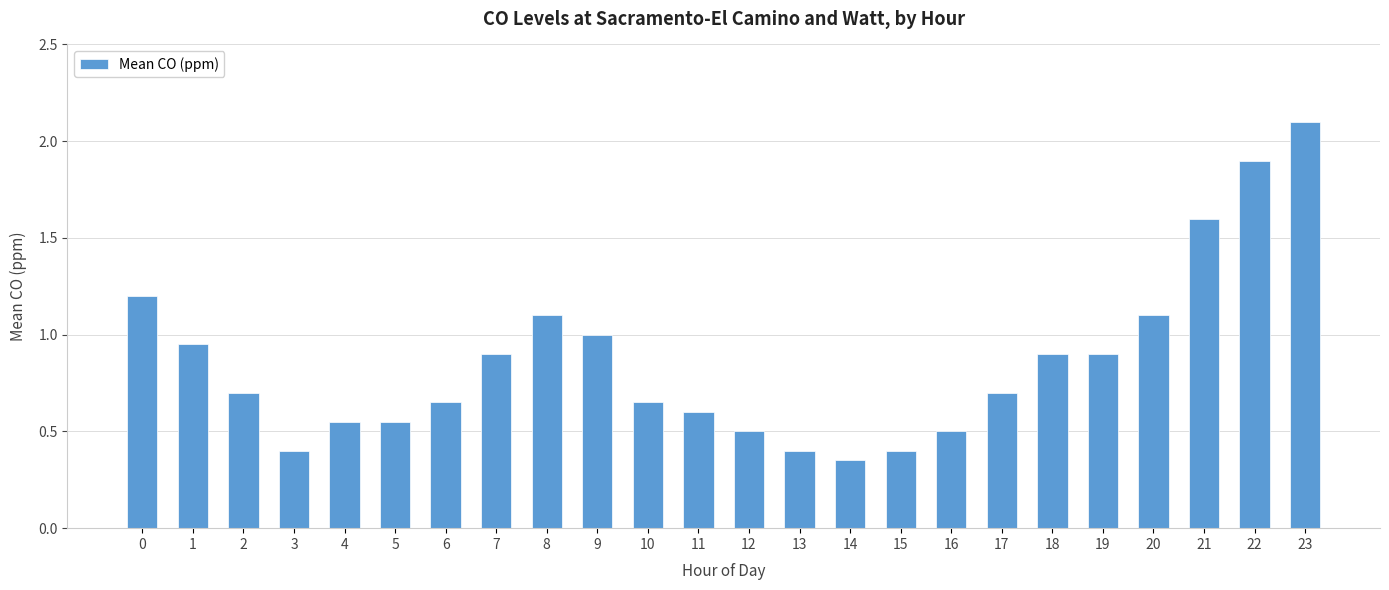

What is the approximate value at 21?

1.6